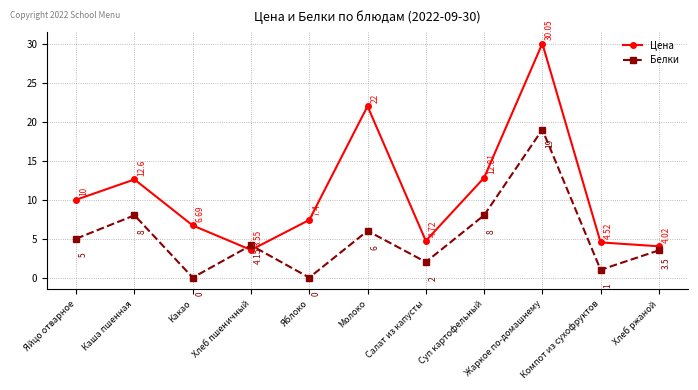

Is this an area chart (filled region under the line)?

No